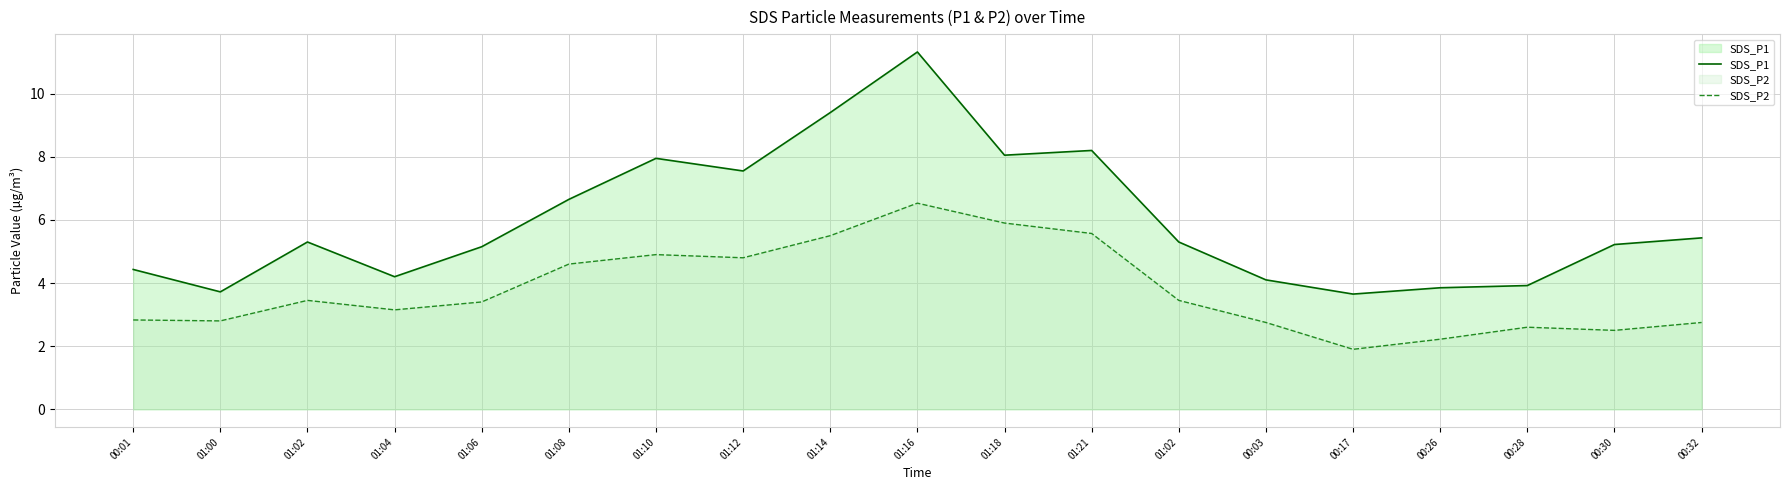

Reading left to right, list all the values displayed in this chart.

SDS_P1: 4.4	3.7	5.3	4.2	5.2	6.7	8.0	7.5	9.4	11.3	8.1	8.2	5.3	4.1	3.6	3.9	3.9	5.2	5.4
SDS_P2: 2.8	2.8	3.5	3.1	3.4	4.6	4.9	4.8	5.5	6.5	5.9	5.6	3.5	2.8	1.9	2.2	2.6	2.5	2.8